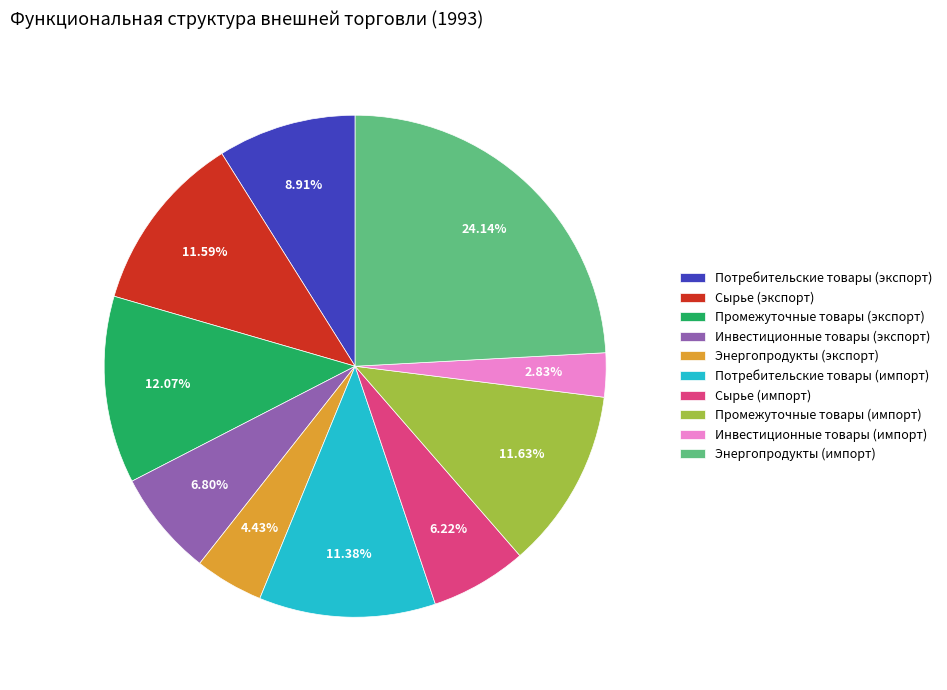

Which category has the smallest portion of the pie?

Инвестиционные товары (импорт)